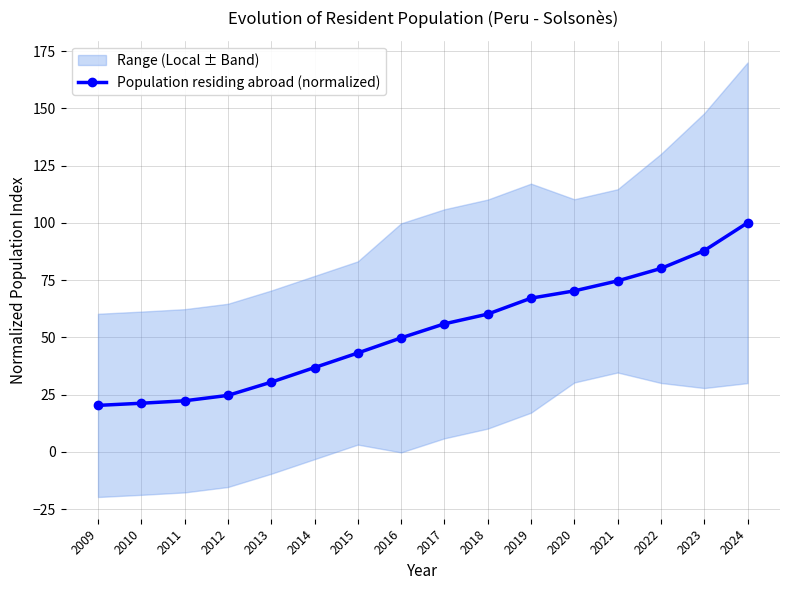

How many lines are shown in the chart?

1